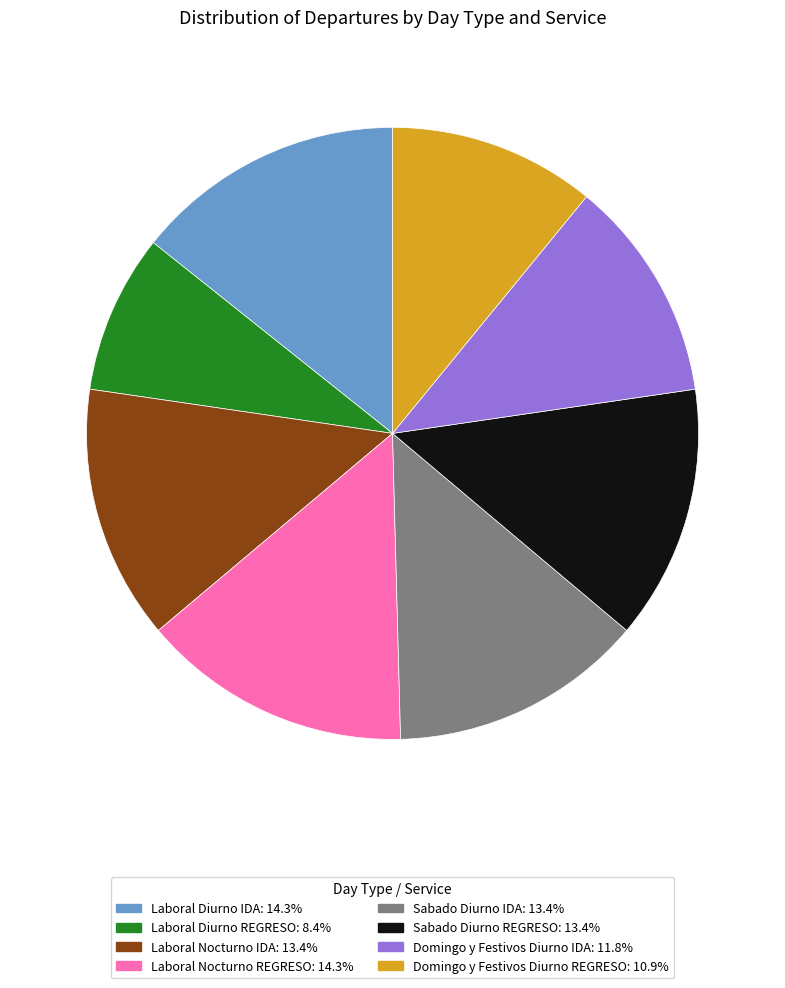

How many slices are in this pie chart?

8